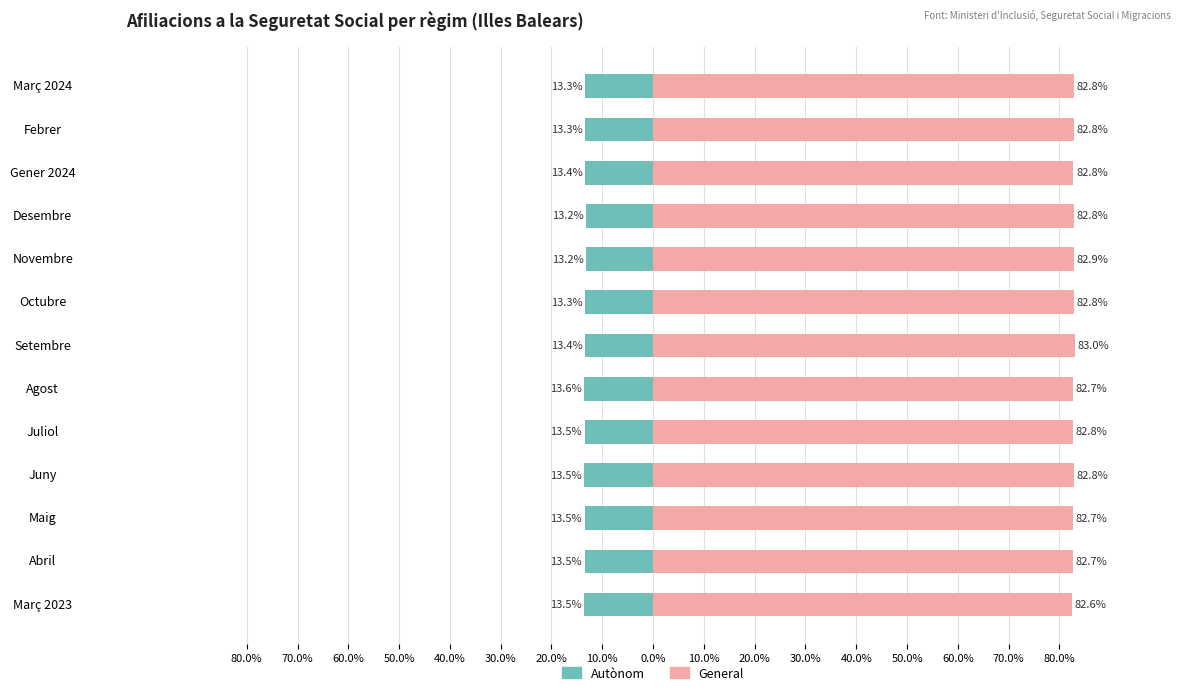

What is the value of the Autònom bar at the 2nd from the left?

-13.5